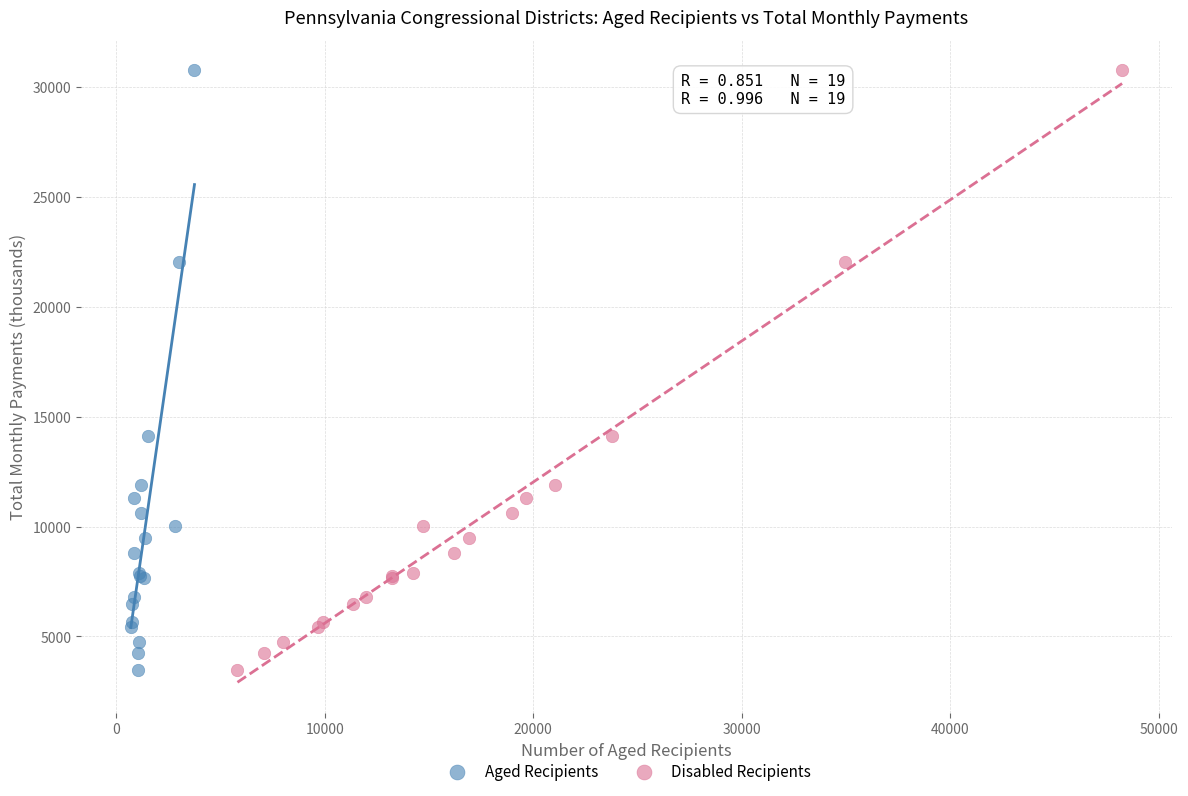

What are all the series names shown in the legend?

Aged Recipients, Disabled Recipients